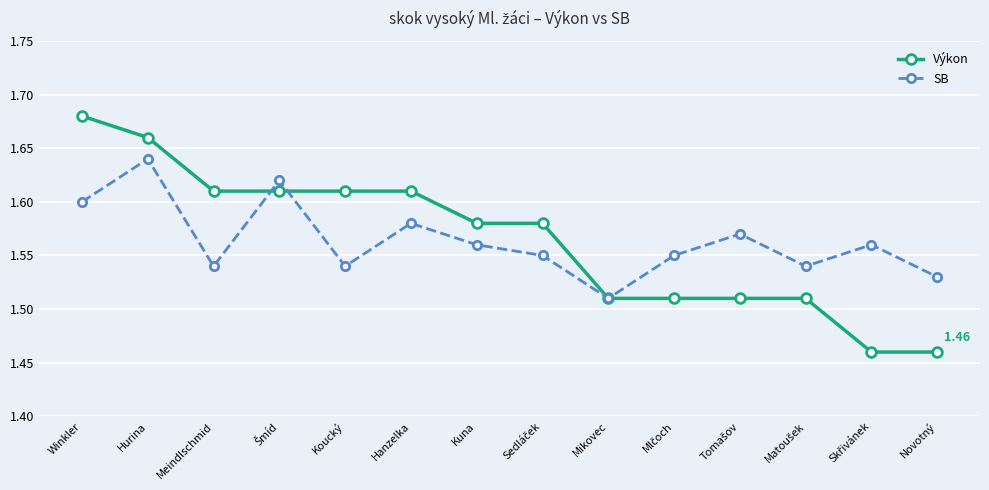

True or false: SB has more than 1 points higher than both neighbors.

True